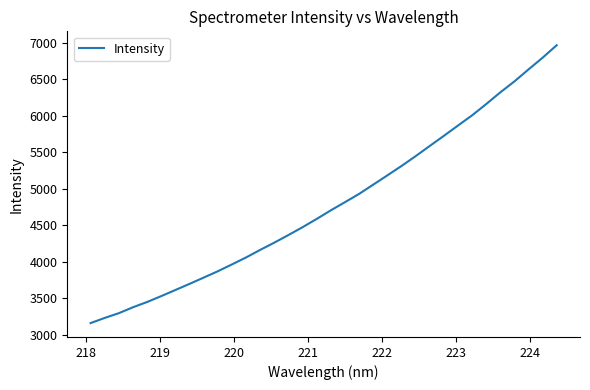

What is the greatest value displayed?

6966.3